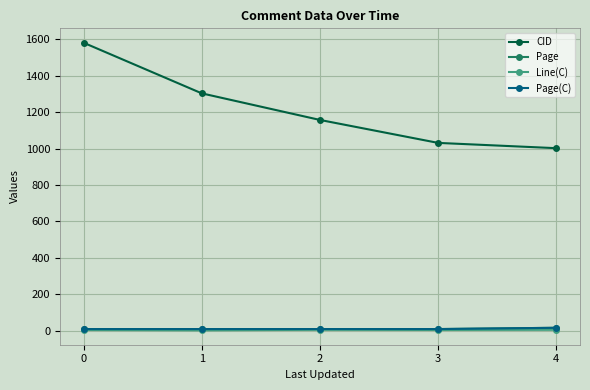

True or false: CID and Page(C) intersect in this chart.

False